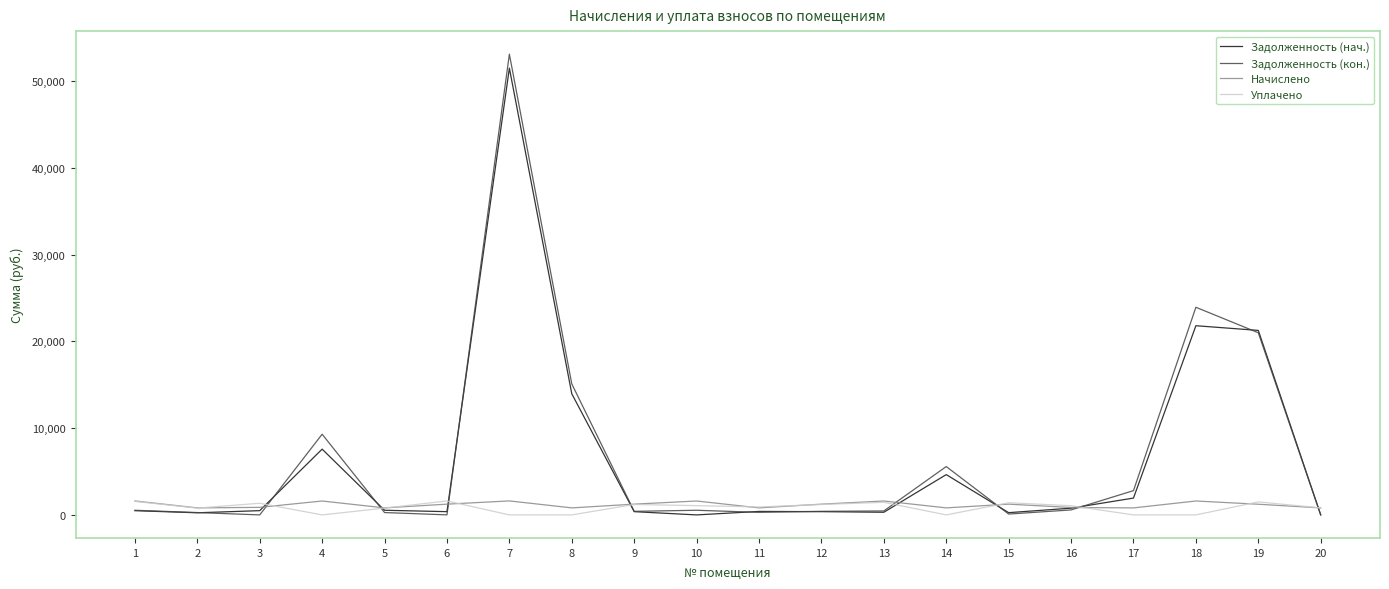

Which series has the largest range (max minus min)?

Задолженность (кон.)